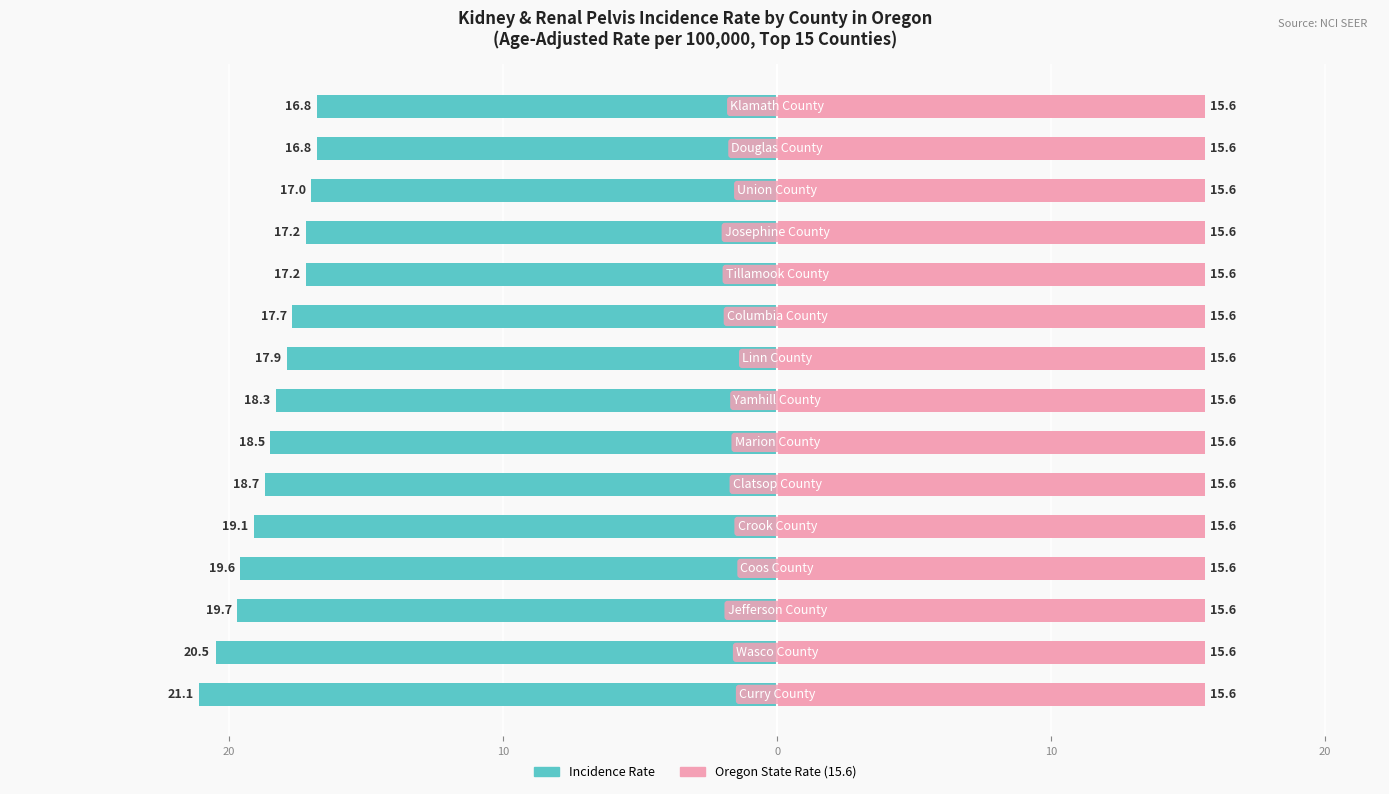

What is the difference between the highest and lowest values at 10?

20.2